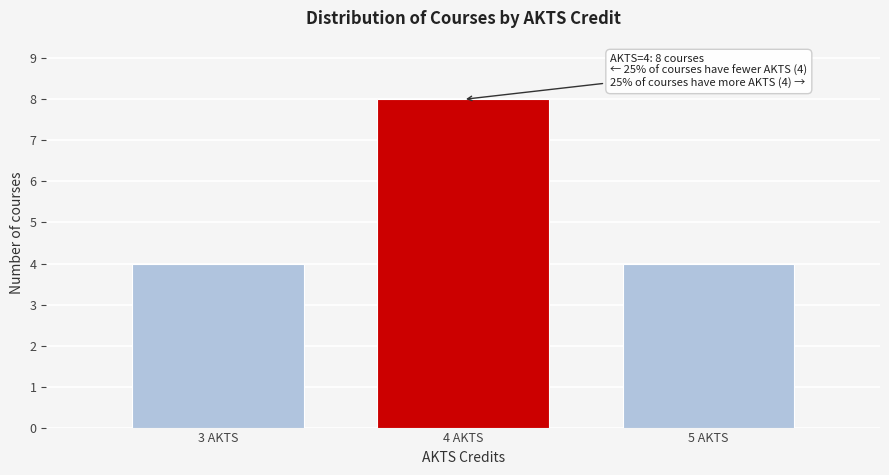

Reading left to right, what are all the values shown in this chart?

3 AKTS=4	4 AKTS=8	5 AKTS=4